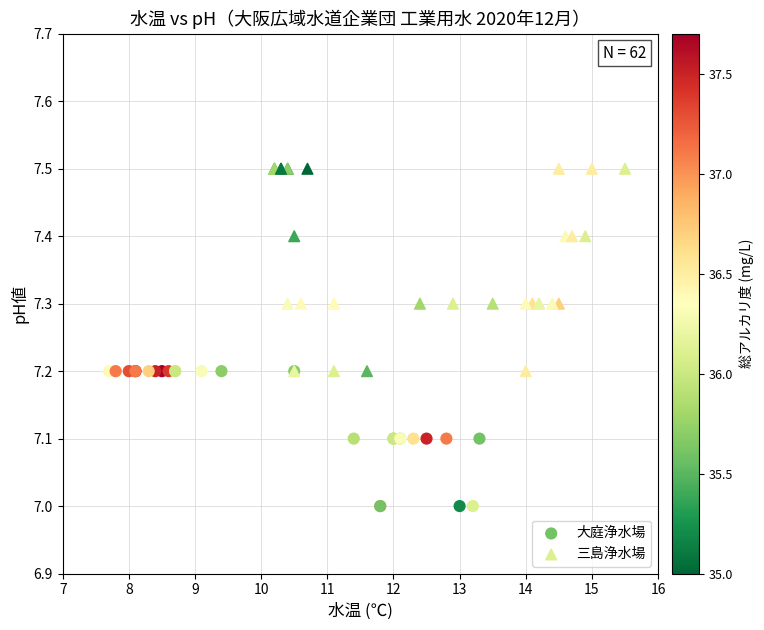

Which series contains the lowest Y value?

大庭浄水場